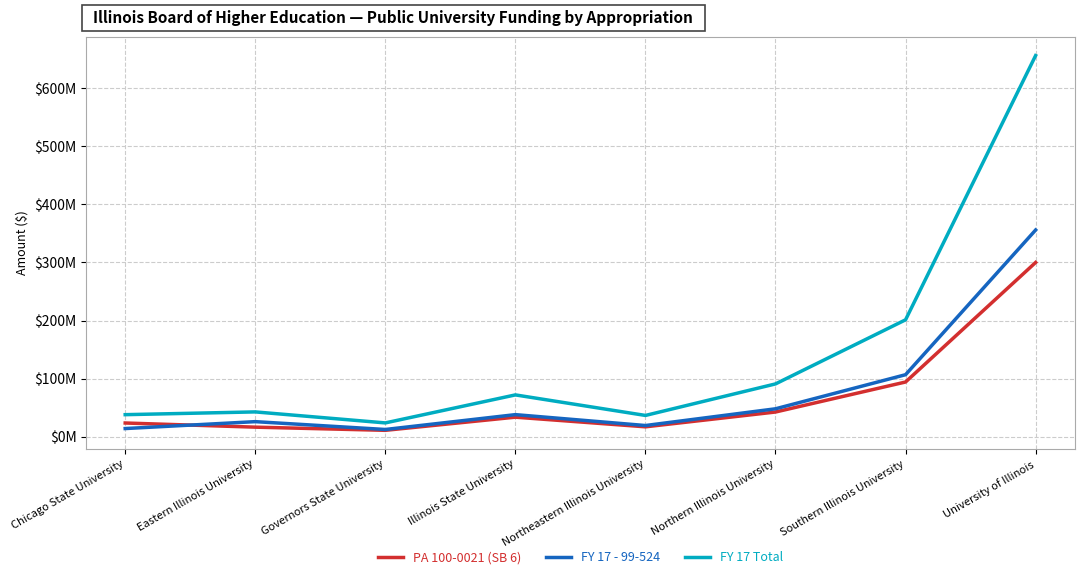

Between Governors State University and Northeastern Illinois University, which series saw the biggest shift?

FY 17 Total